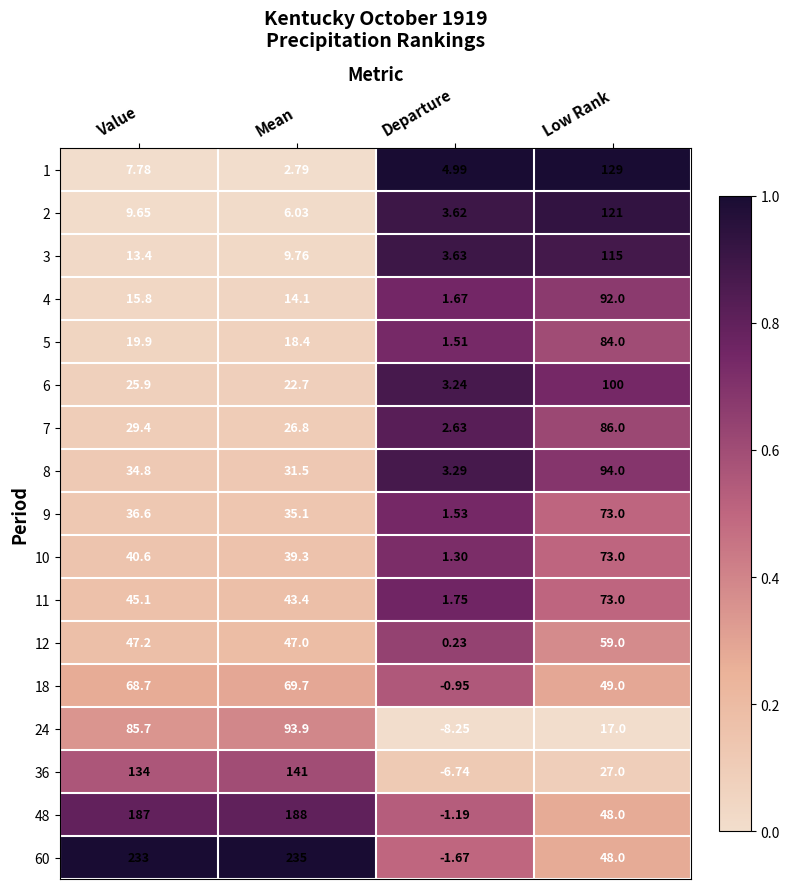

At which label does 1 reach its peak?

Low Rank